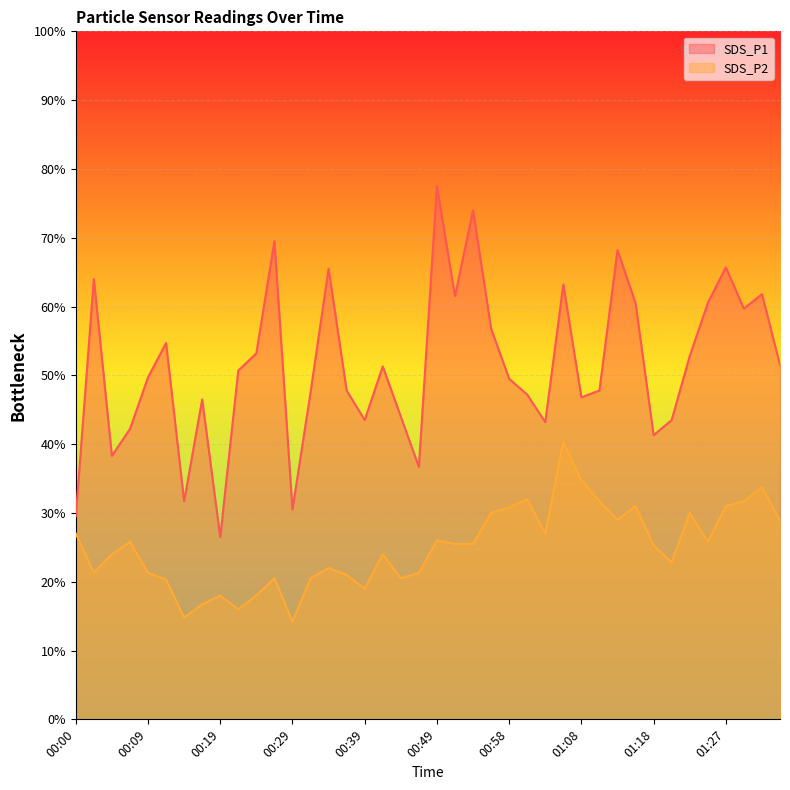

True or false: SDS_P2 and SDS_P1 cross at least once.

False